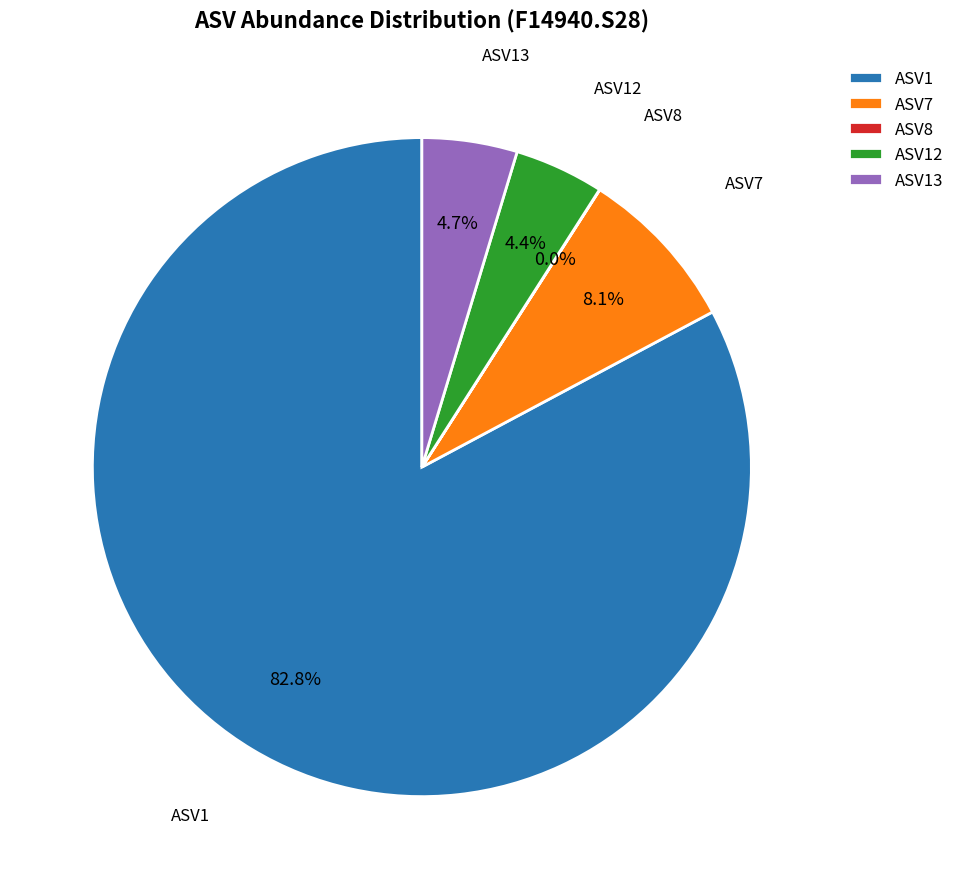

Does any single category account for the majority?

Yes